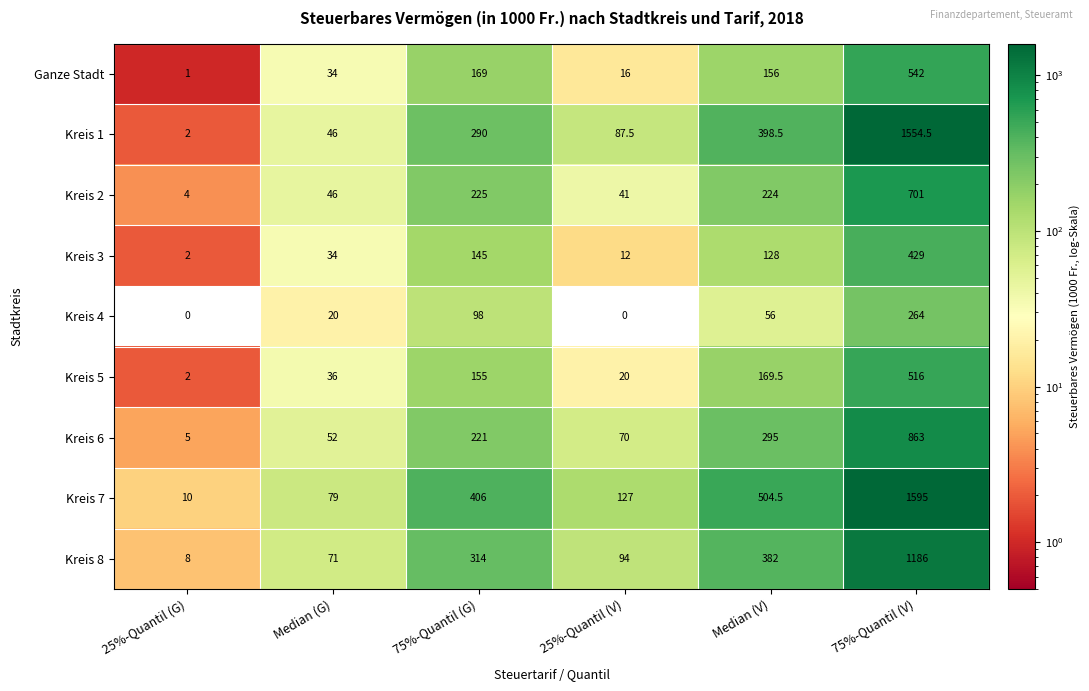

True or false: Kreis 6 has a value of 1154.6 at 75%-Quantil (V).

False